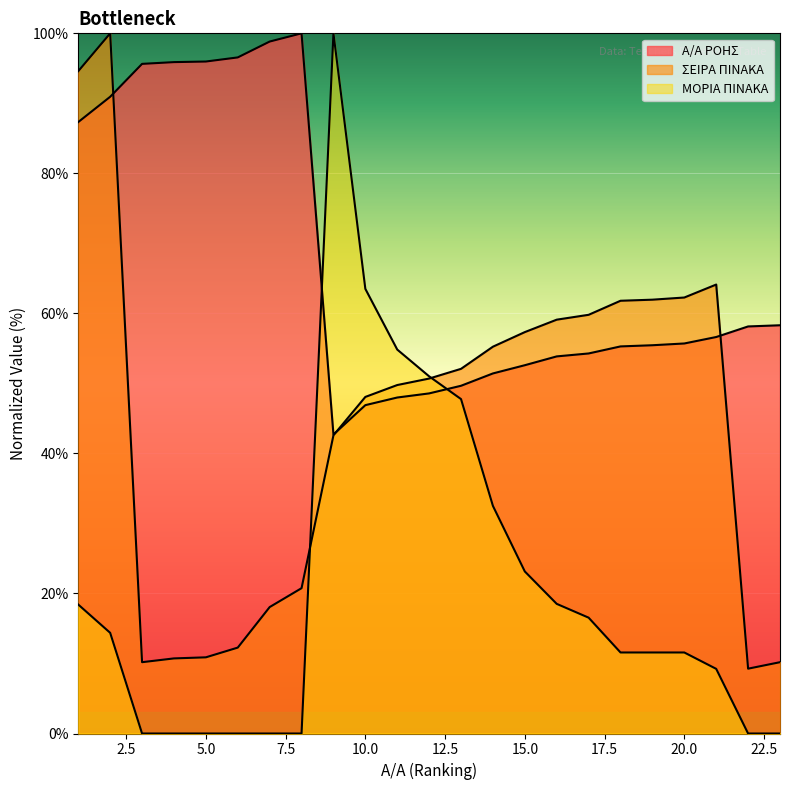

Which has a higher value, 5 or 1?

5